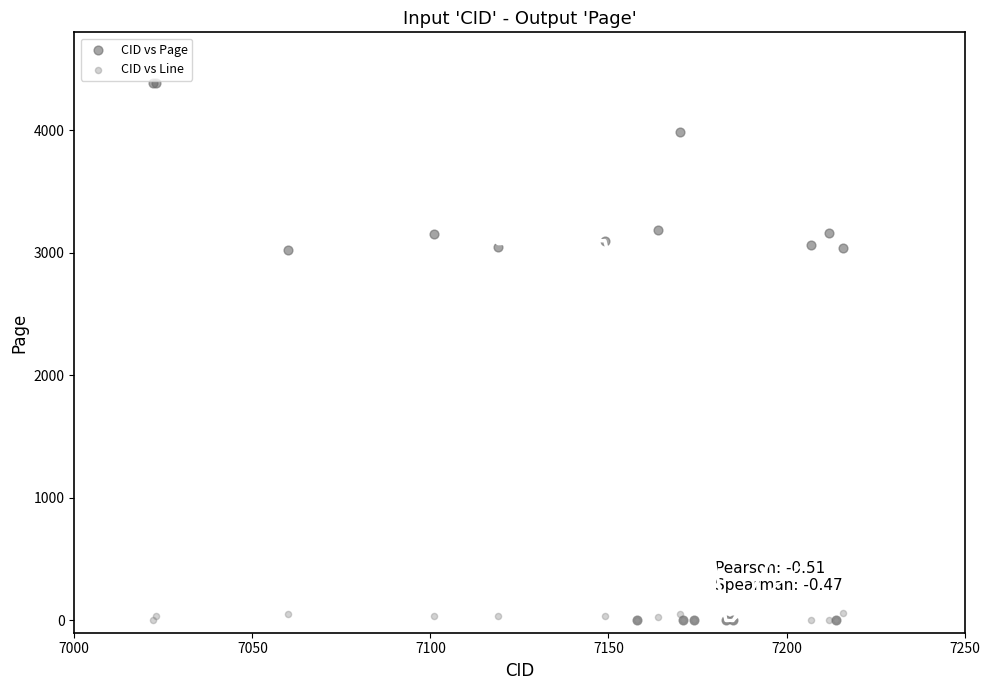

Which series has the largest Y range (max minus min)?

CID vs Page